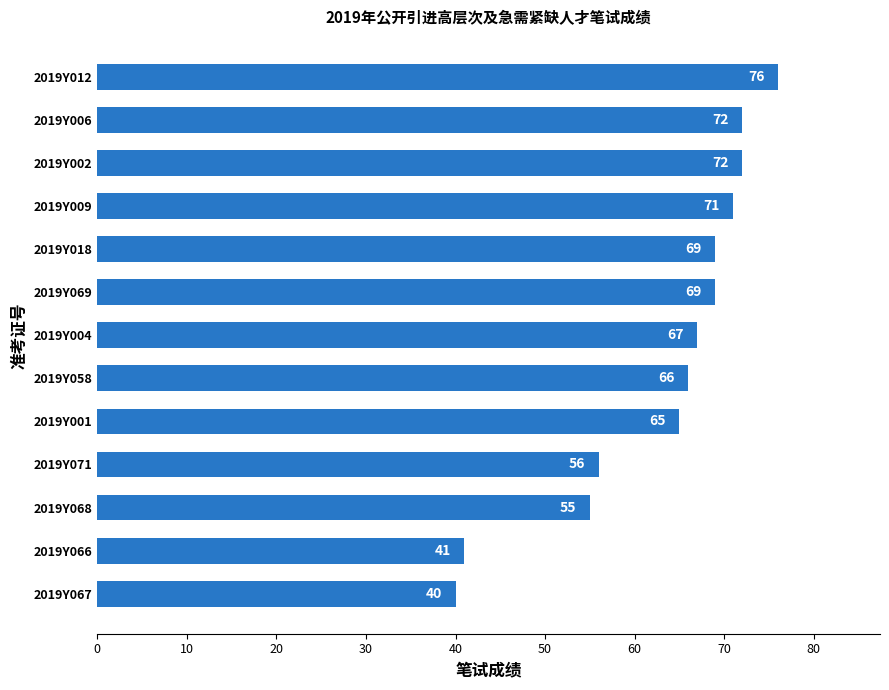

What is the average value?

63